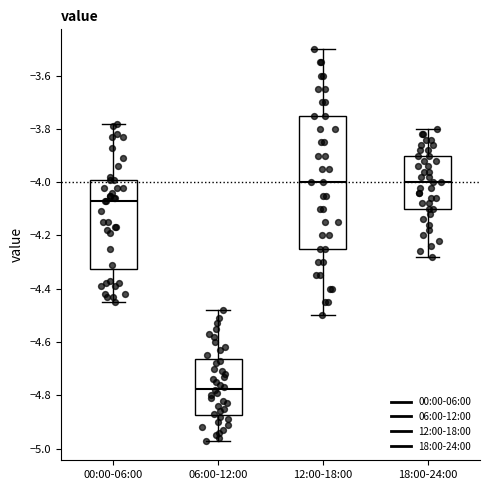

Which box is the tallest, from its lower edge to its upper edge?

12:00-18:00